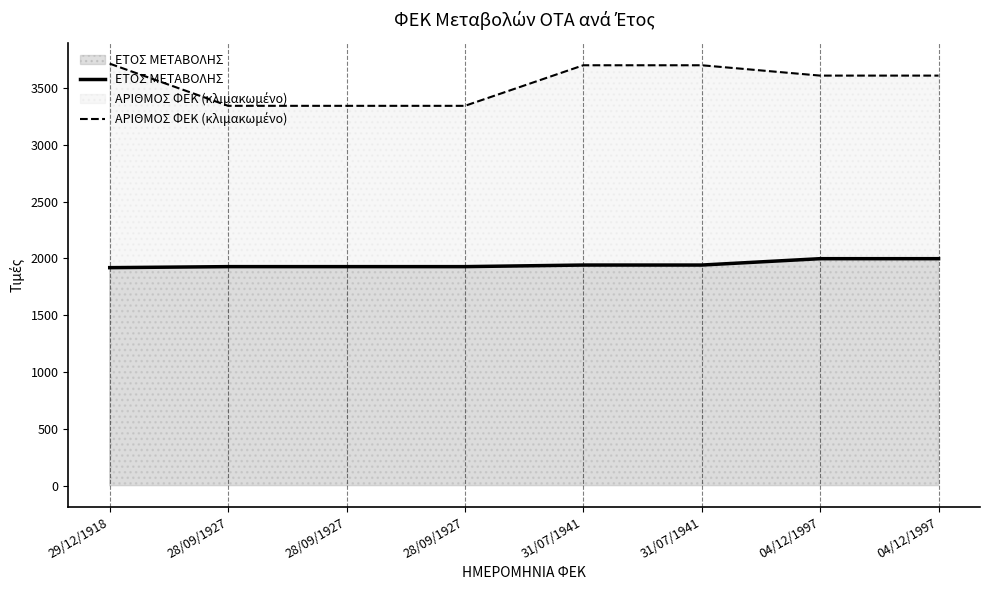

True or false: ΑΡΙΘΜΟΣ ΦΕΚ (κλιμακωμένο) and ΕΤΟΣ ΜΕΤΑΒΟΛΗΣ cross at least once.

False